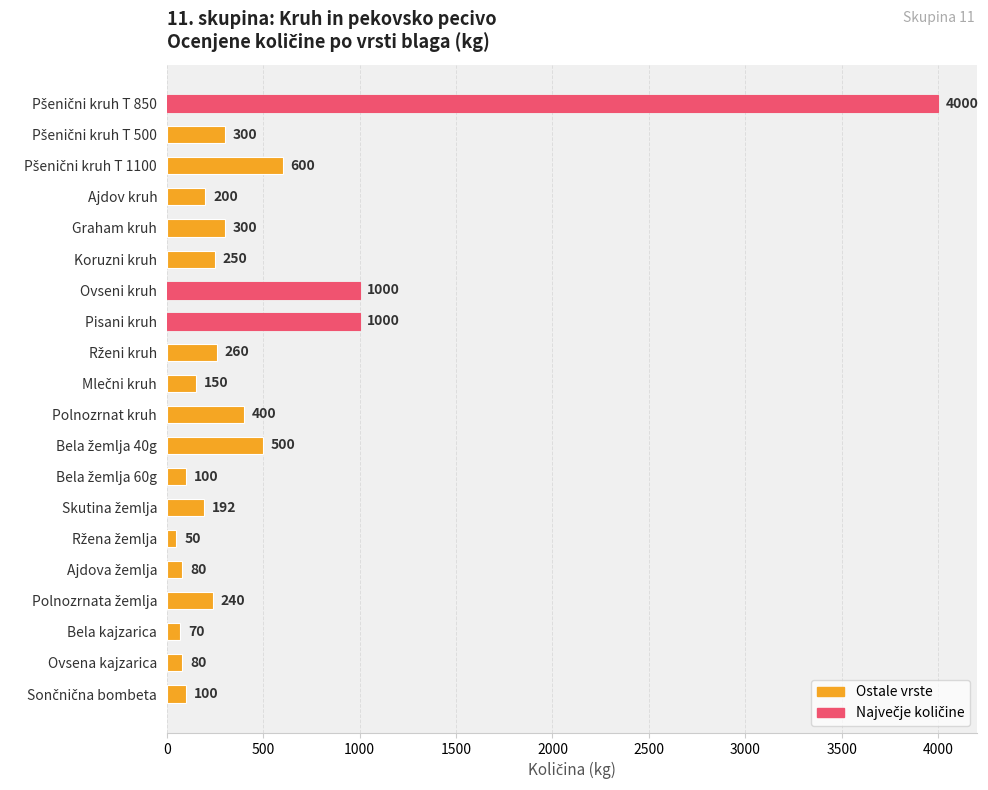

Reading top to bottom, transcribe all the data shown in this chart.

4000	300	600	200	300	250	1000	1000	260	150	400	500	100	192	50	80	240	70	80	100